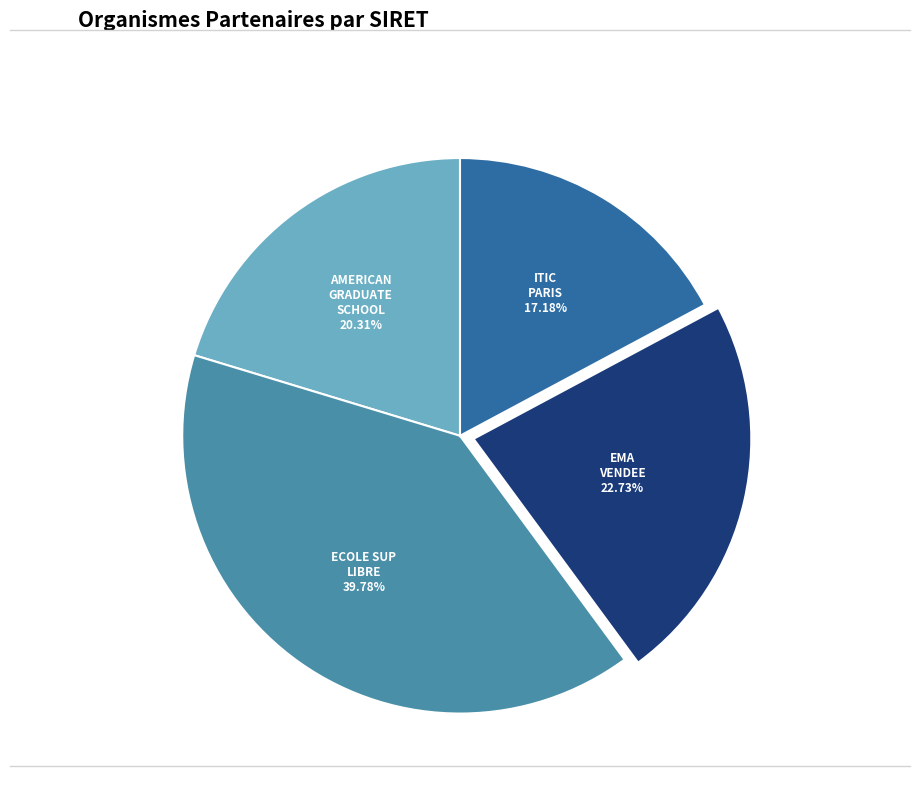

Is there any slice that represents more than half of the pie?

No